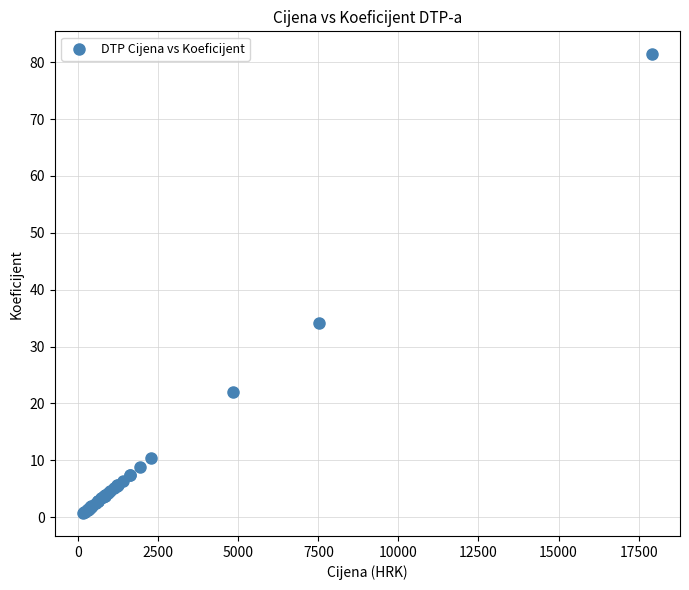

What Y value in the scatter plot is closest to 41?

34.2